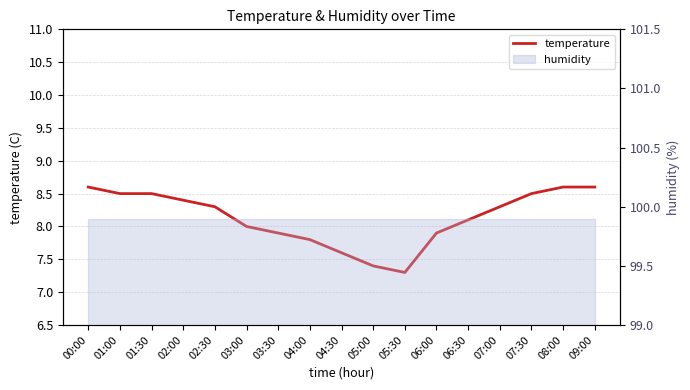

What is the sum of the values at 02:00 and 04:00?

16.2